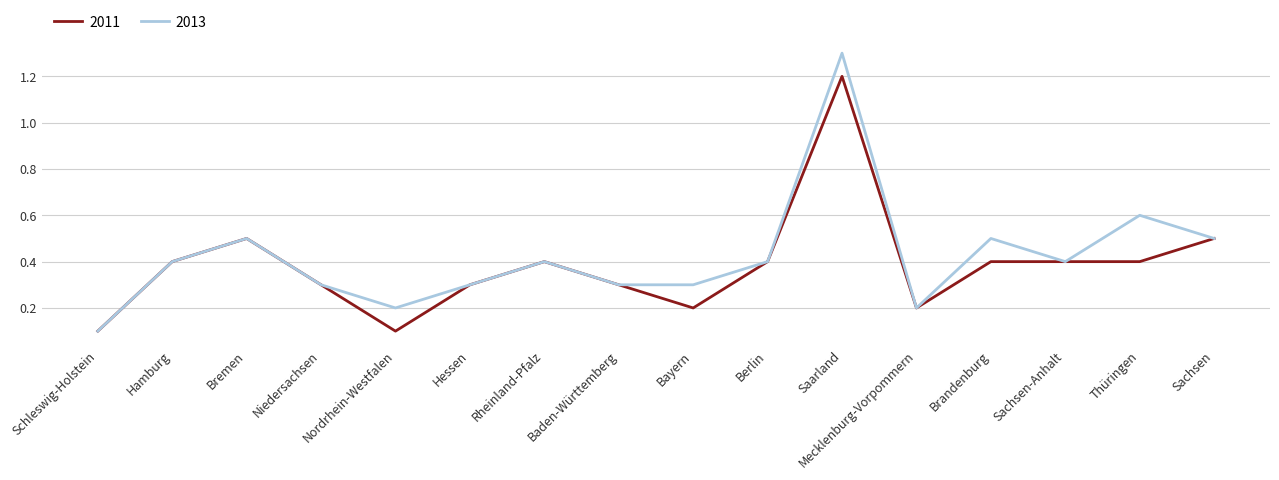

At which label does 2013 reach its minimum?

Schleswig-Holstein